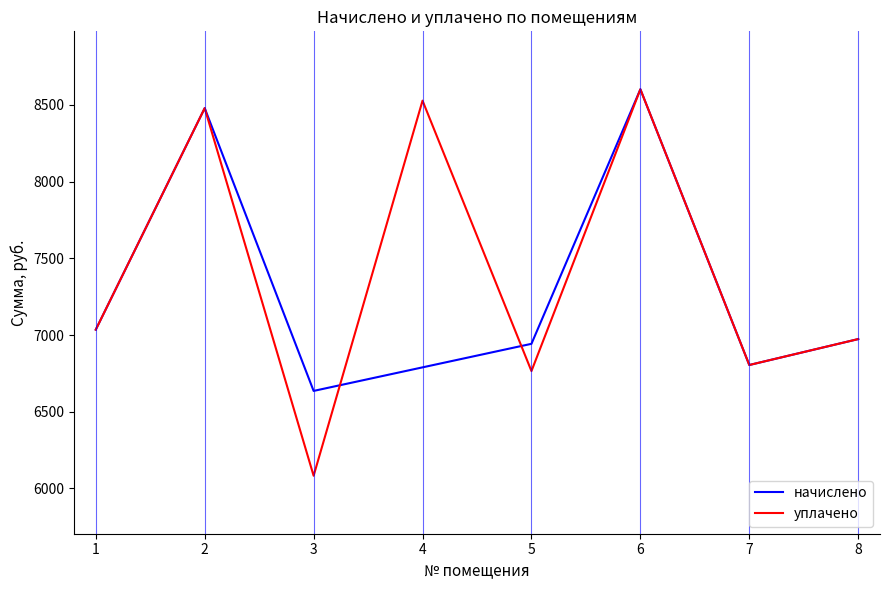

Rank the categories by уплачено value from lowest to highest.

3, 5, 7, 8, 1, 2, 4, 6